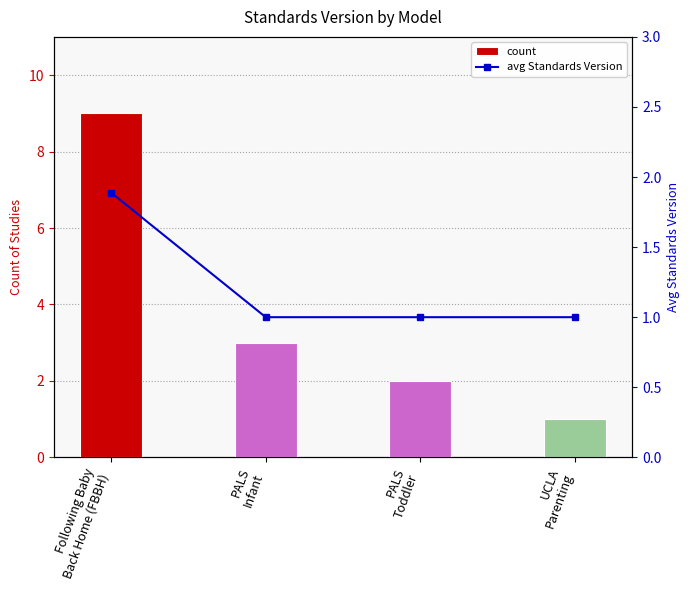

How many series are shown in this chart?

2